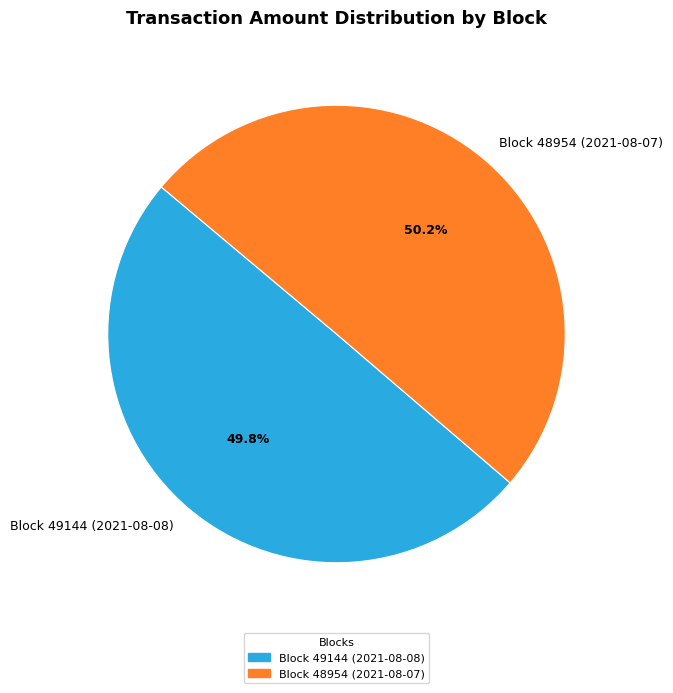

Approximately how many times larger is the value at Block 49144 (2021-08-08) compared to Block 48954 (2021-08-07)?

1.0